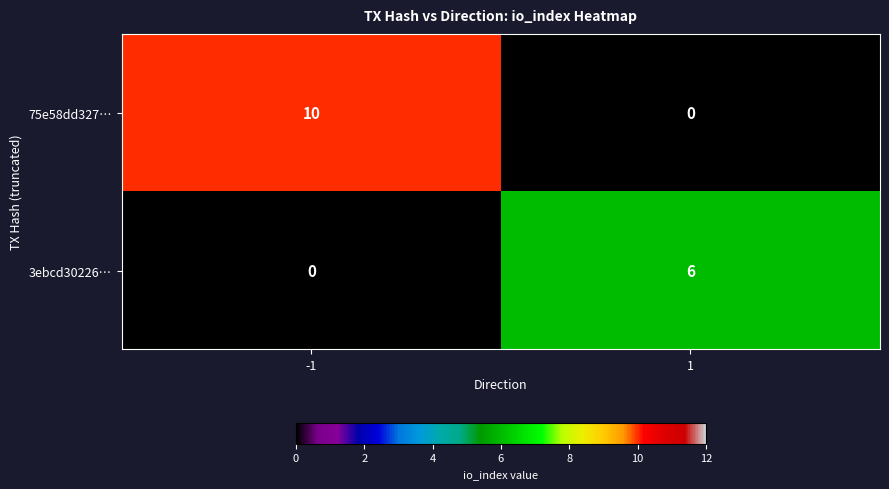

True or false: 75e58dd327… has a value of 0 at 1.

True